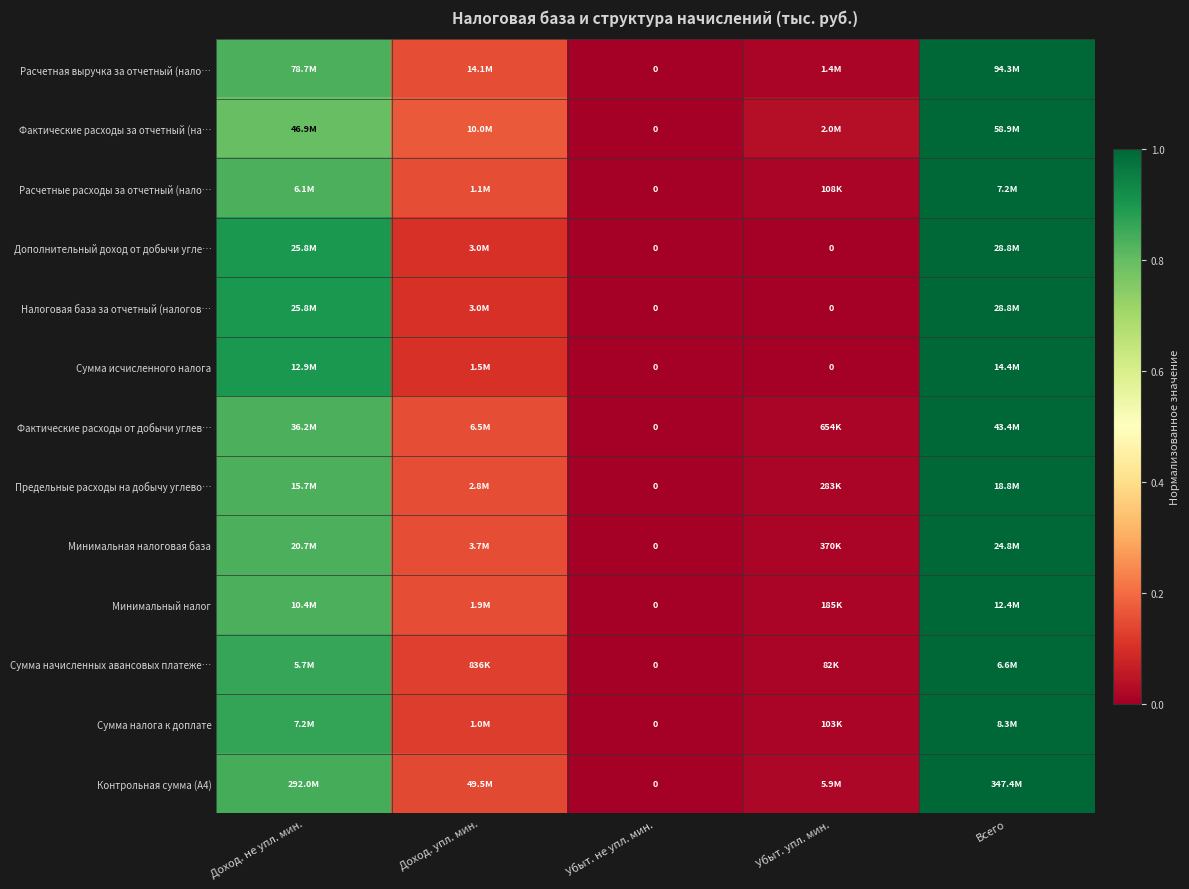

How many values in Расчетные расходы за отчетный (нало… are above zero?

4